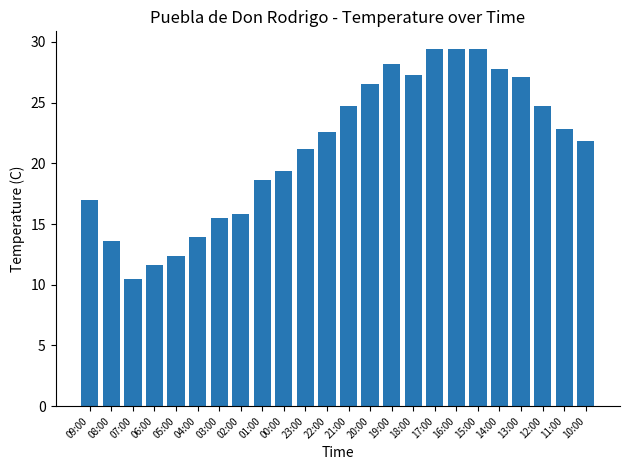

Reading right to left, transcribe all the data shown in this chart.

21.8	22.8	24.7	27.1	27.8	29.4	29.4	29.4	27.3	28.2	26.5	24.7	22.6	21.2	19.4	18.6	15.8	15.5	13.9	12.4	11.6	10.5	13.6	17.0